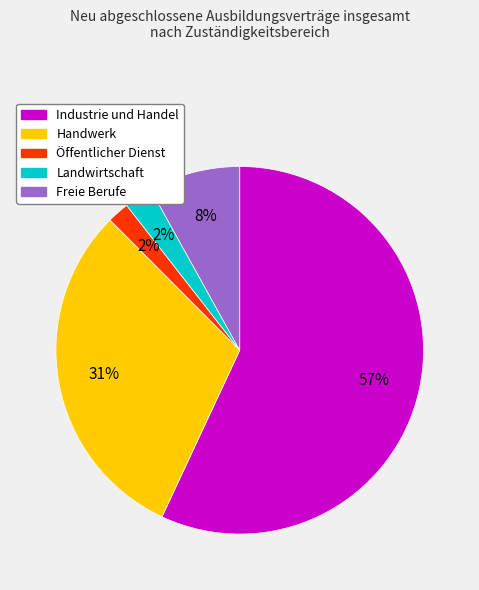

To the nearest percent, what percentage of the pie is Landwirtschaft?

2%